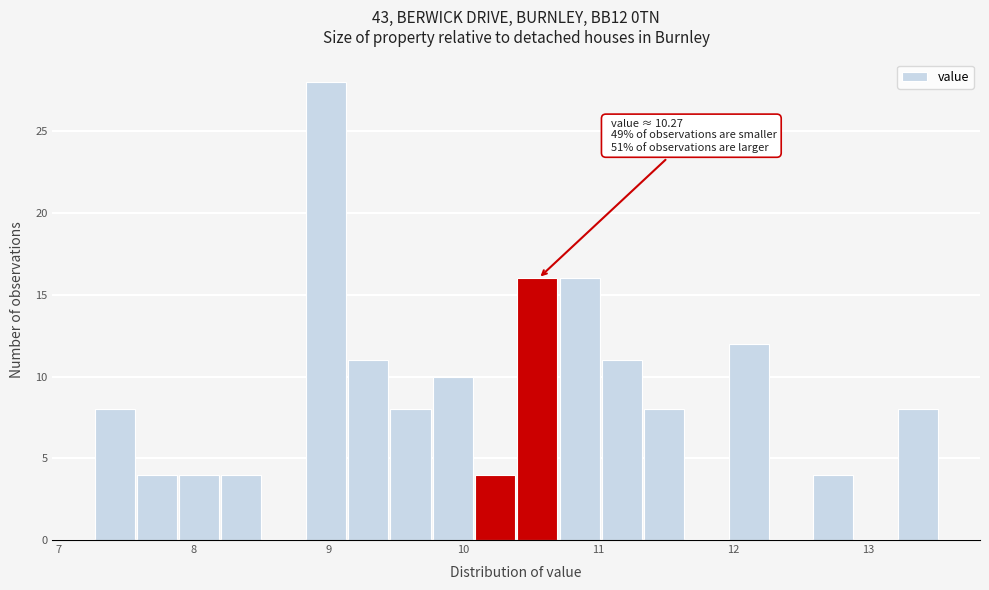

Read against the x-axis, roughly where is the centre of the tallest bar?

9.0